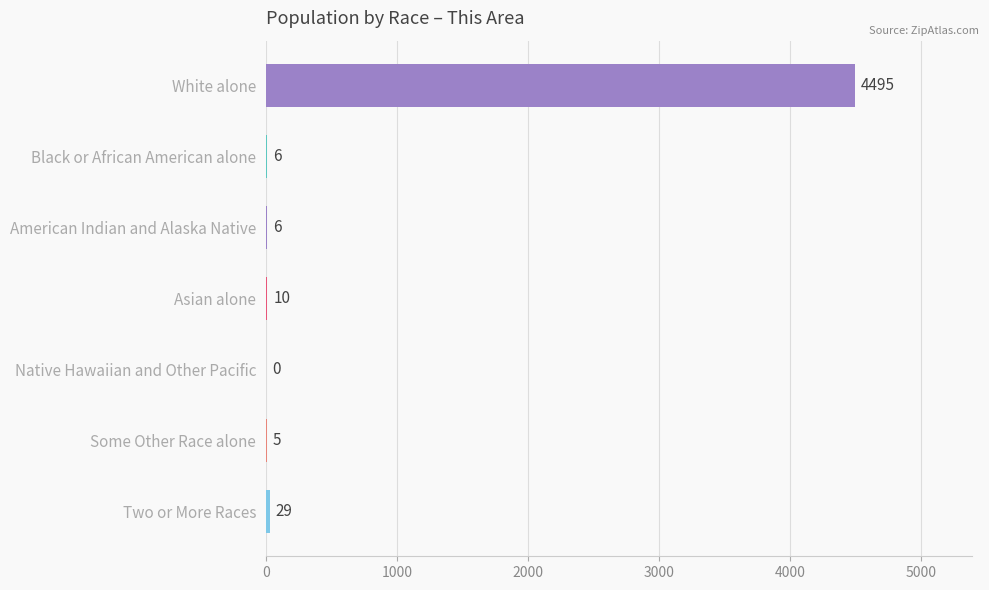

Between White alone and Native Hawaiian and Other Pacific, which is larger?

White alone